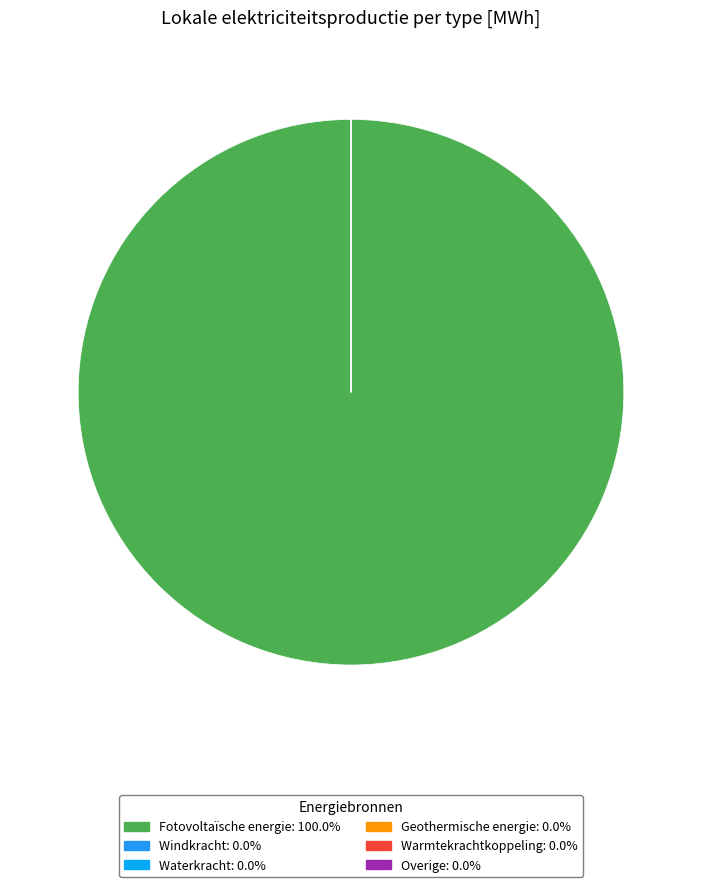

How many segments does this pie chart have?

6